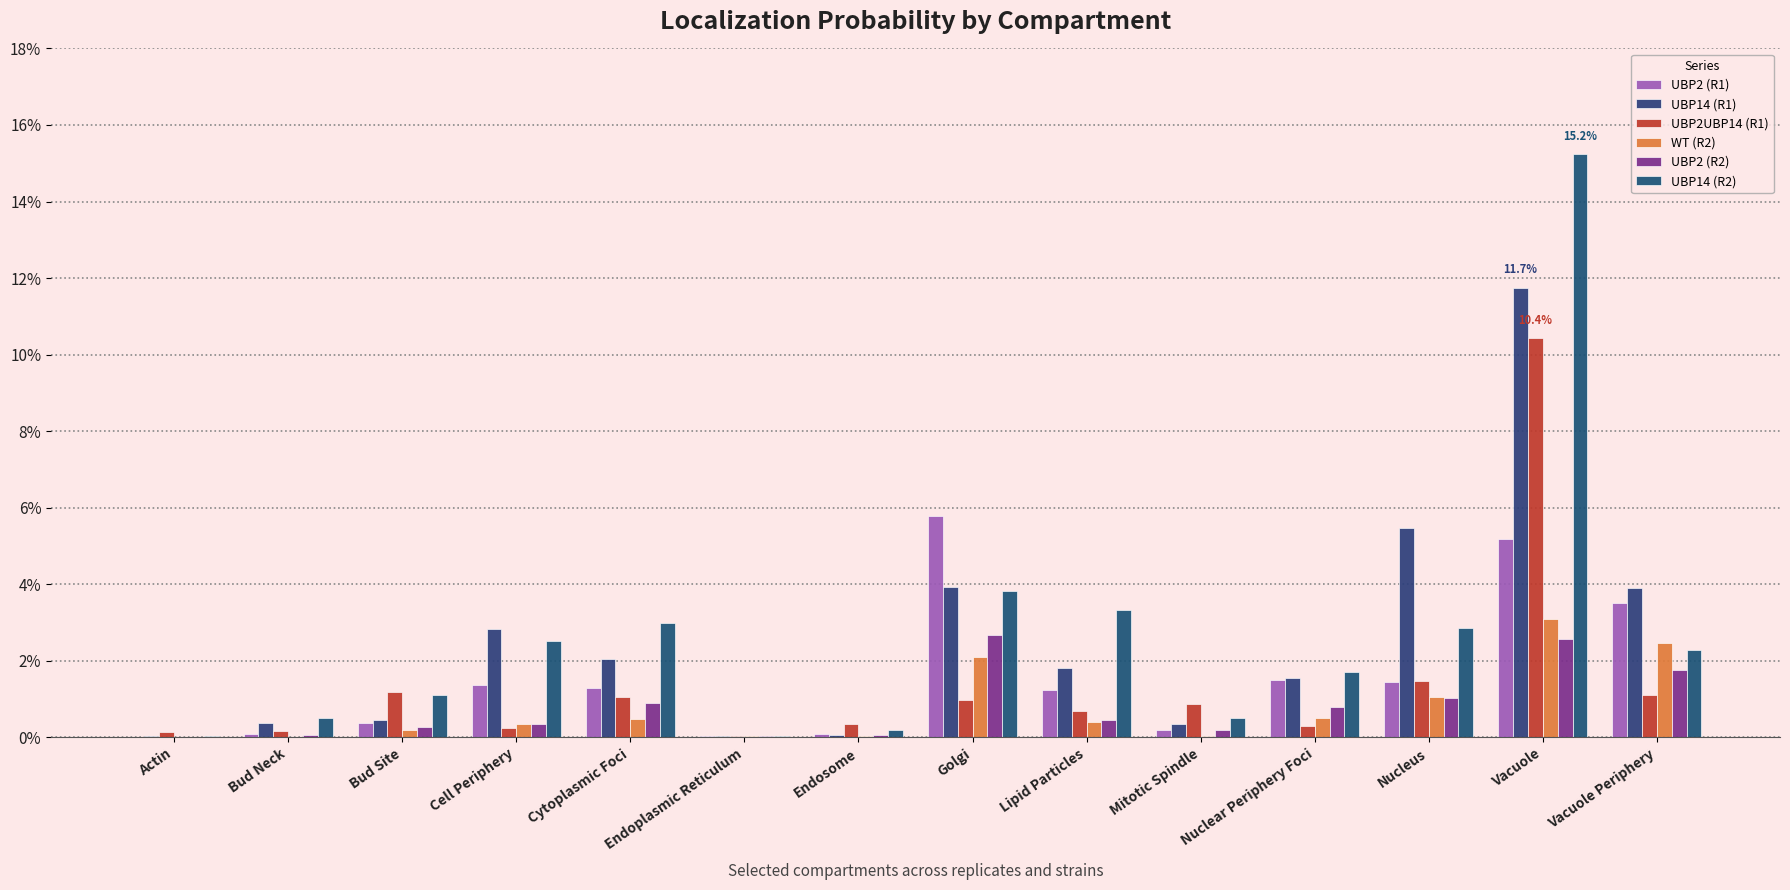

True or false: WT (R2) has a value of 0.0 at Nuclear Periphery Foci.

False